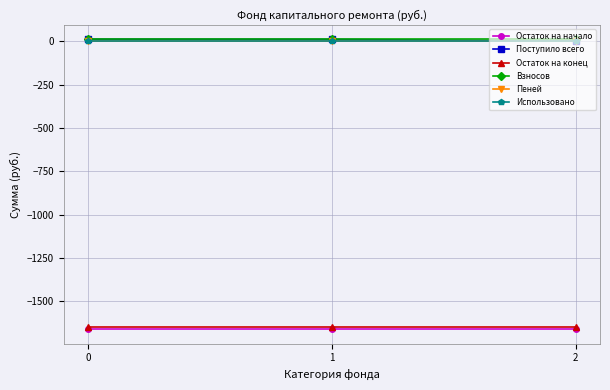

What is the spread (max minus min) of values at 1?

1672.7